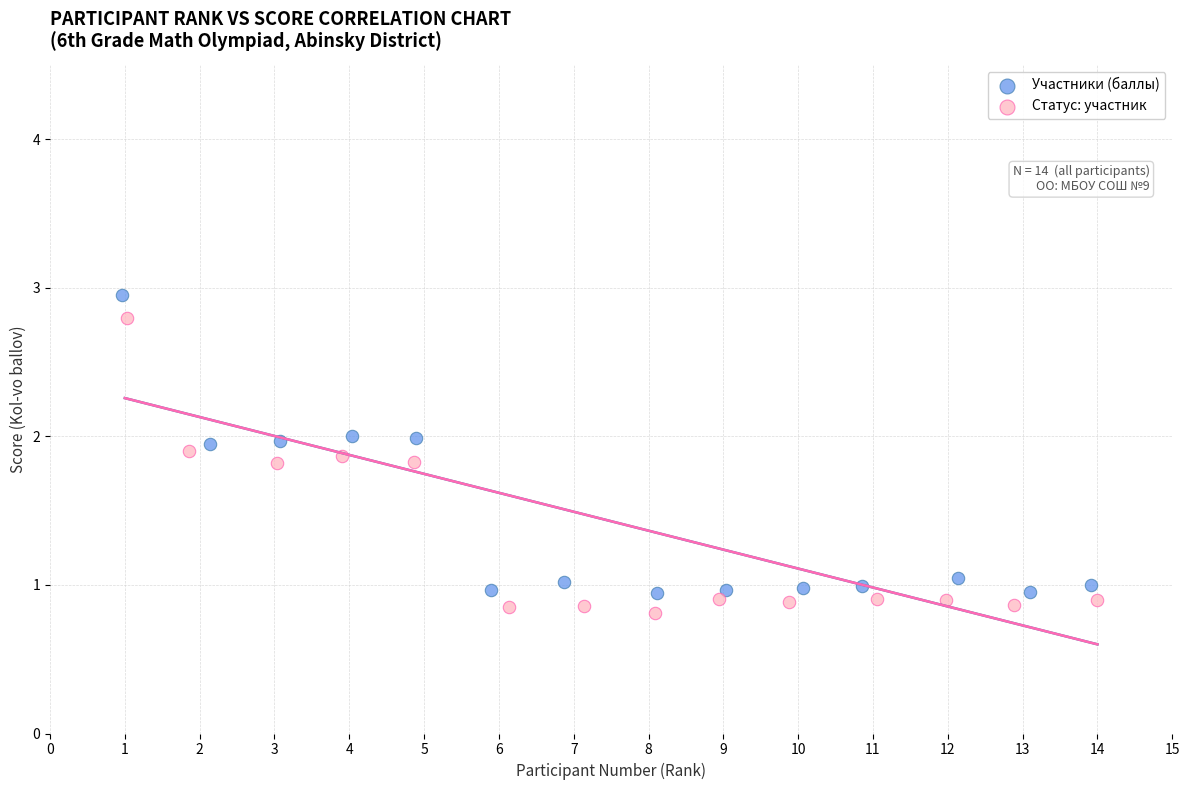

Which series has the widest spread of Y values?

Участники (баллы)